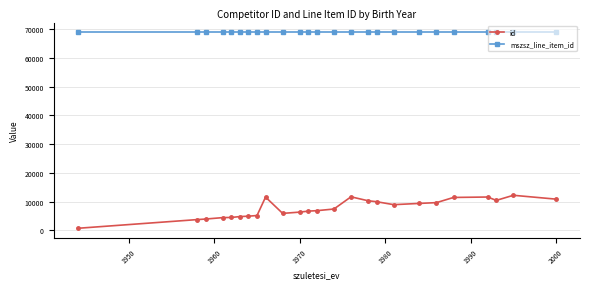

Rank the series by their average value, from highest to lowest.

mszsz_line_item_id, id